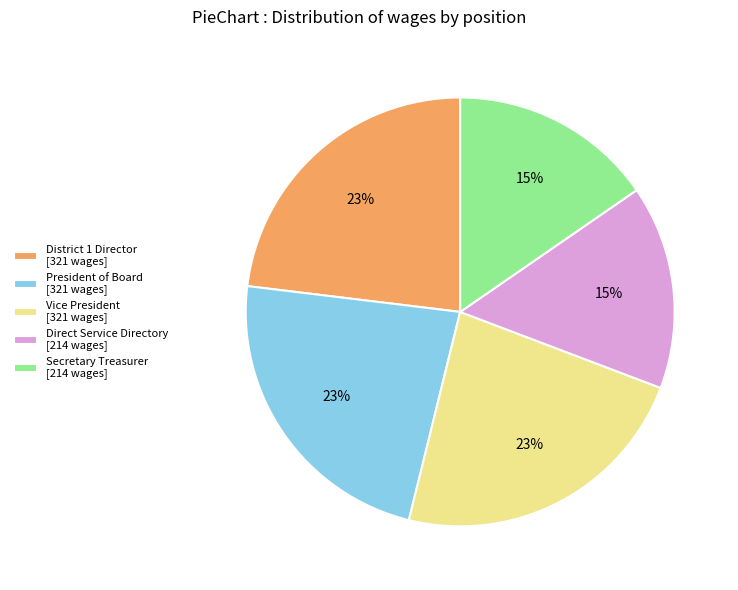

Approximately how many times larger is the value at Direct Service Directory compared to District 1 Director?

0.7